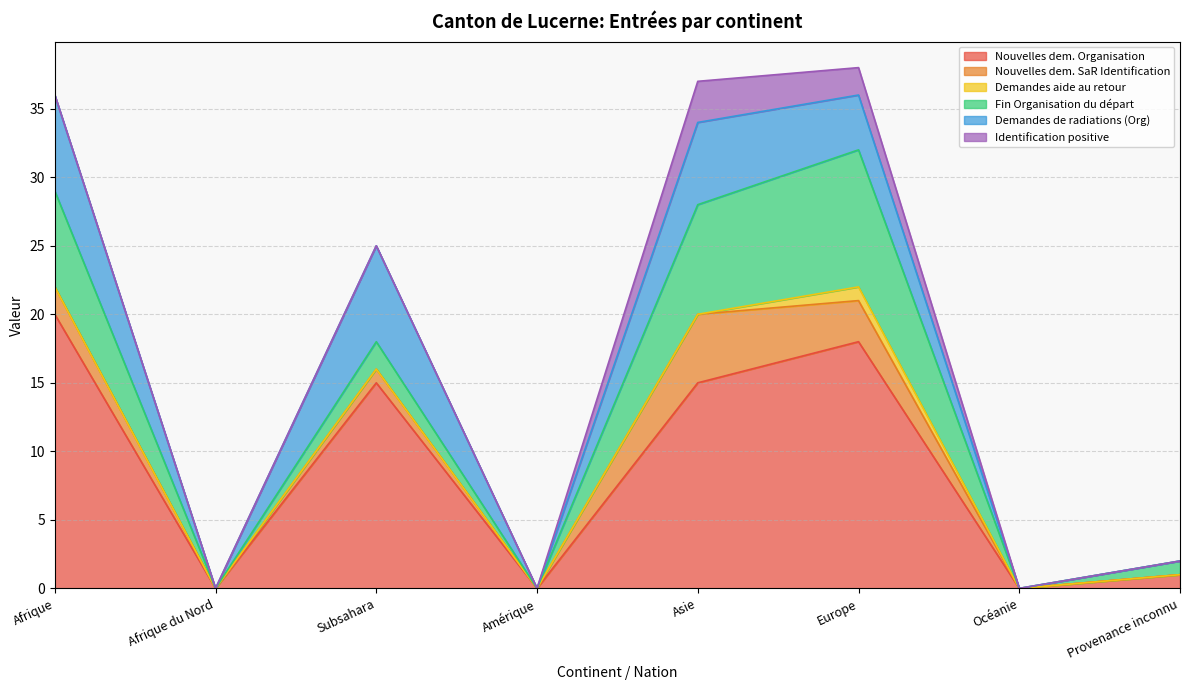

Between Océanie and Europe, which is larger?

Europe